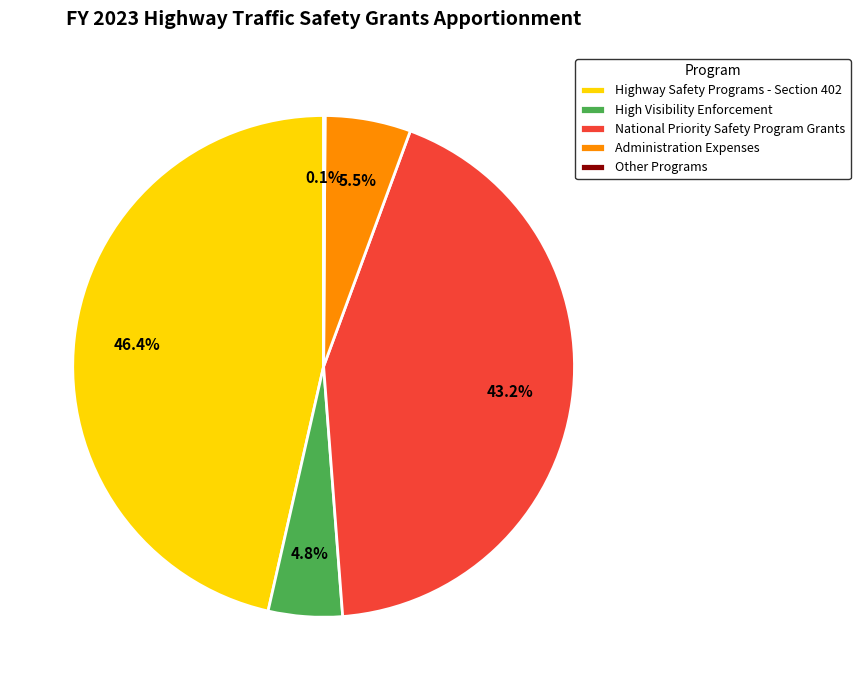

Does Highway Safety Programs - Section 402 represent more than half of the total?

No